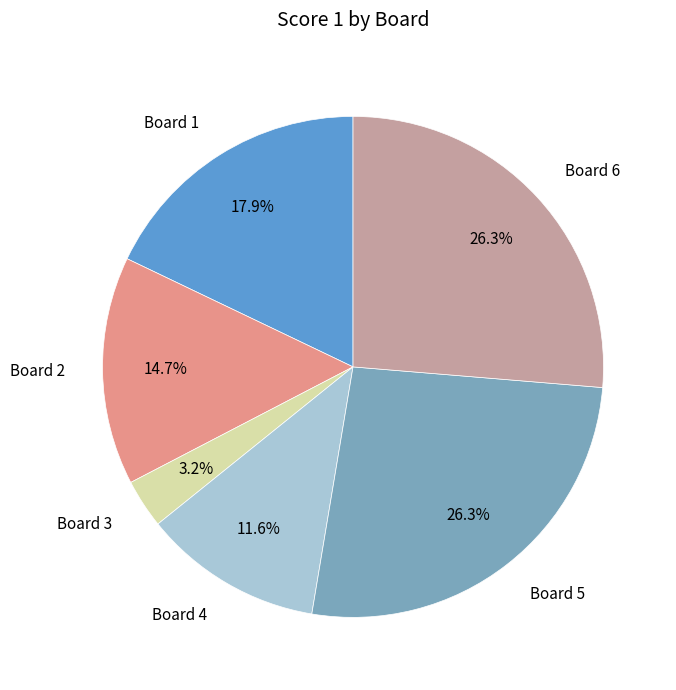

Is there a majority slice in this chart?

No